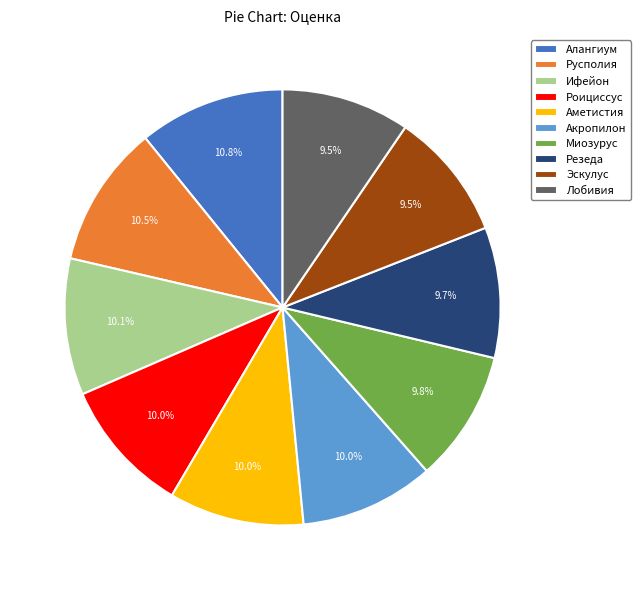

Between Лобивия and Русполия, which is larger?

Русполия